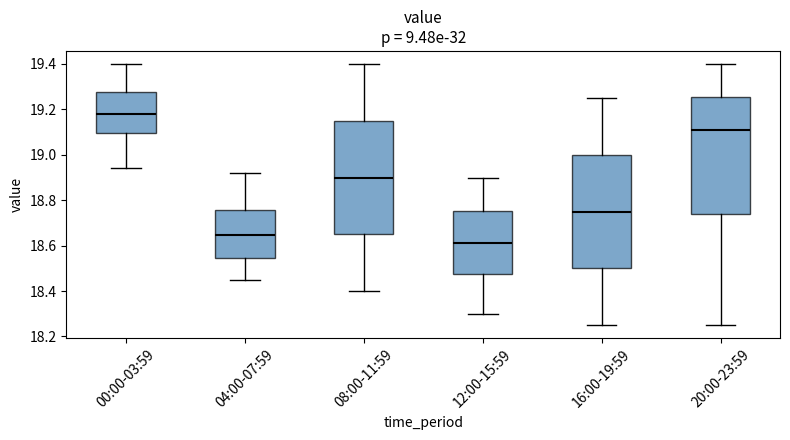

Which box's median line is the lowest?

12:00-15:59